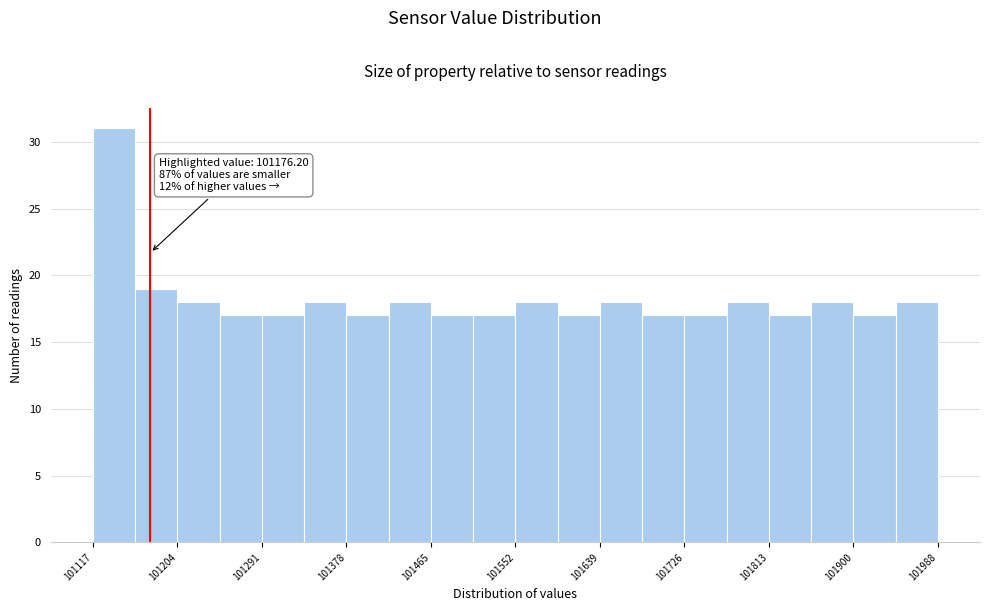

Over which range of the x-axis is the bar tallest?

101120 to 101160